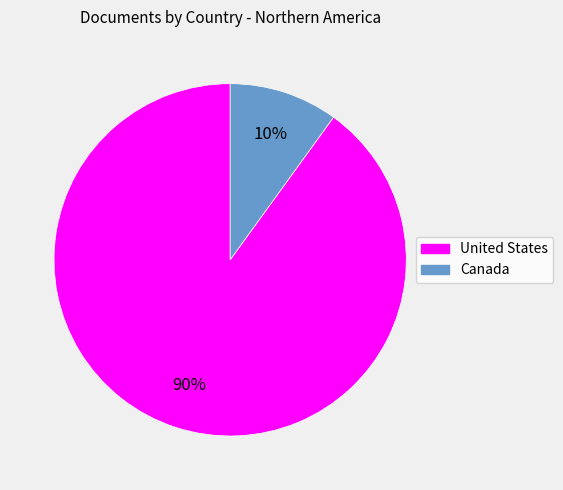

True or false: Canada accounts for 16% of the total.

False